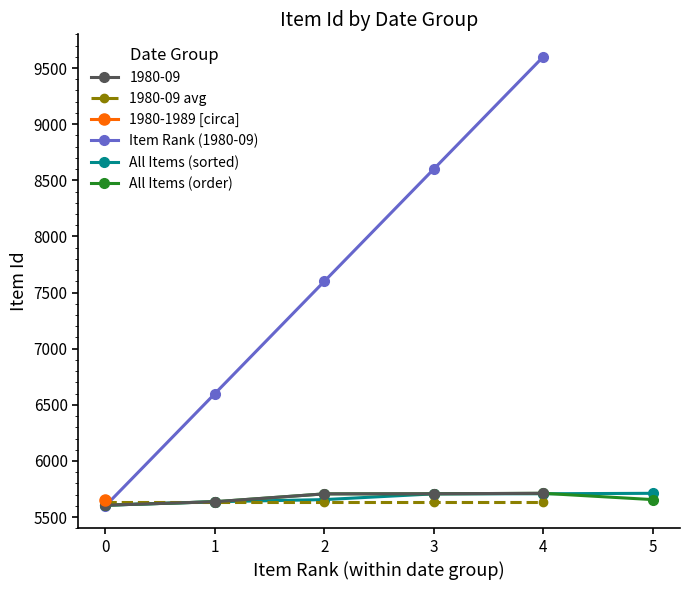

The value of 1980-09 at 4 is 5712.0. True or false?

True